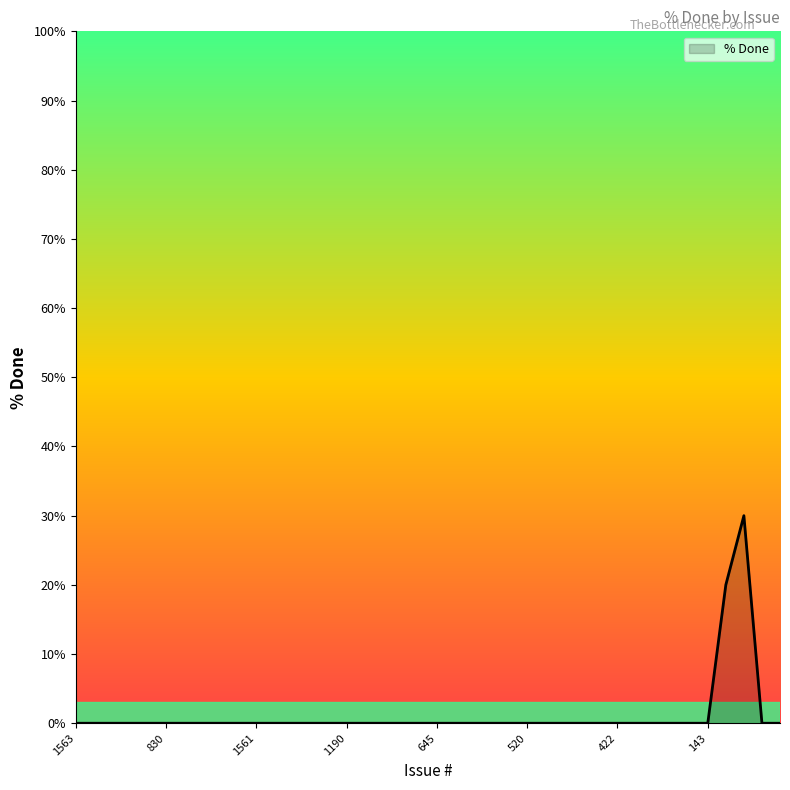

What is the maximum value shown in the chart?

30